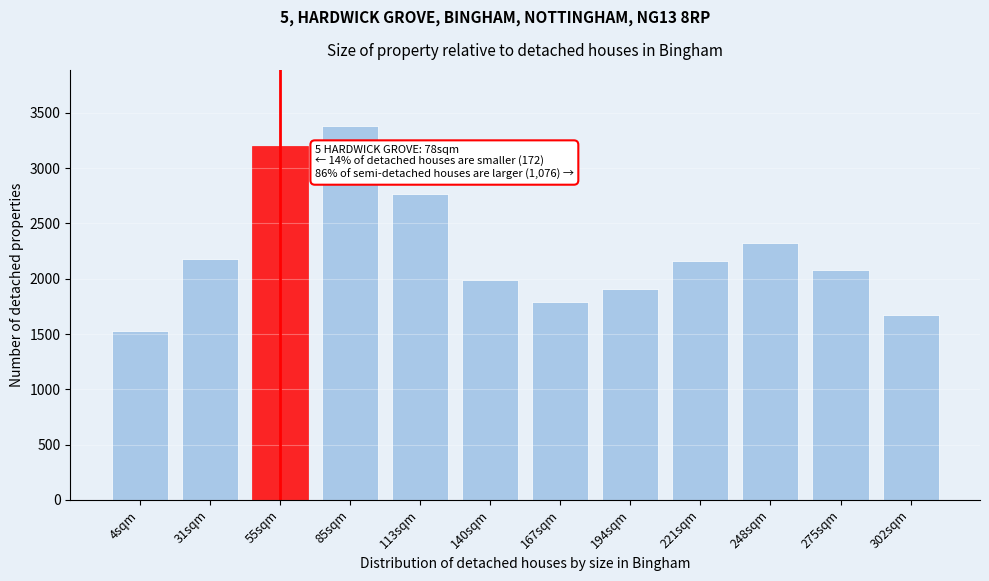

Reading right to left, list all the values displayed in this chart.

1674.1	2081.8	2322.8	2162.3	1909.5	1785.6	1988.4	2767.9	3381.7	3196.4	2178.5	1531.6